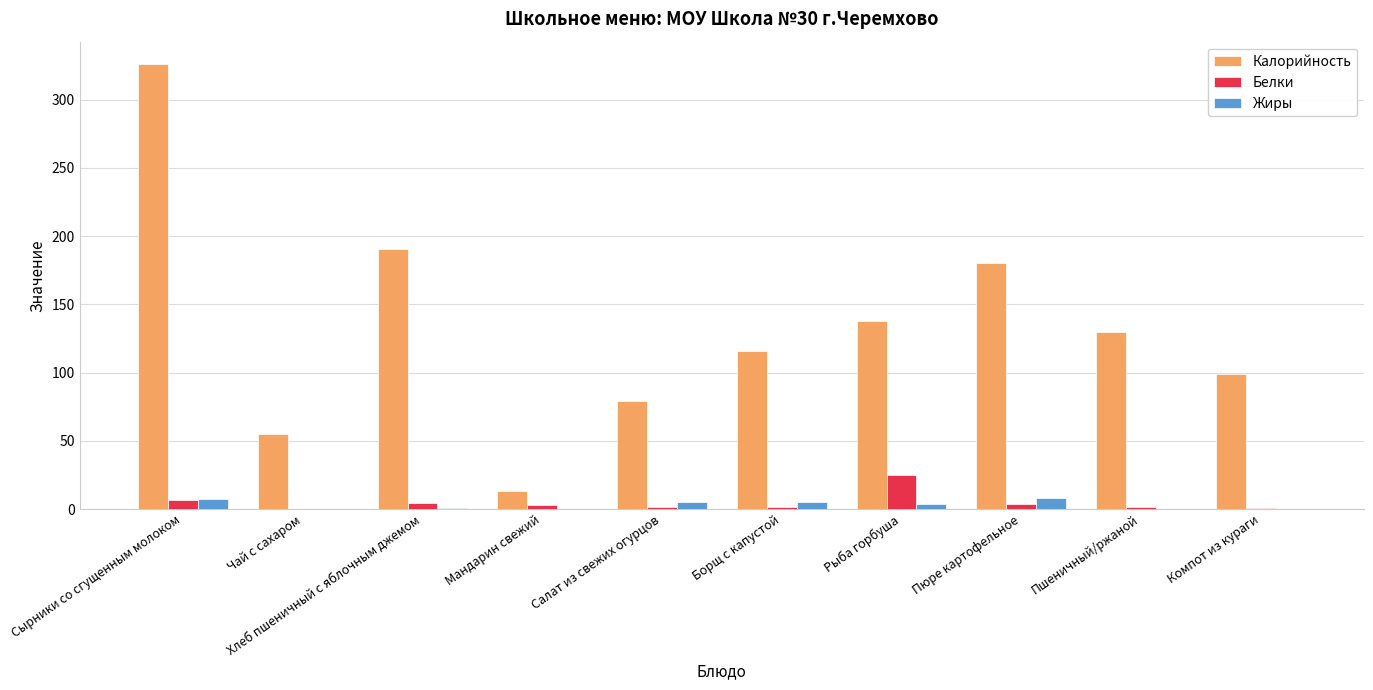

Which series has the largest total across all categories?

Калорийность